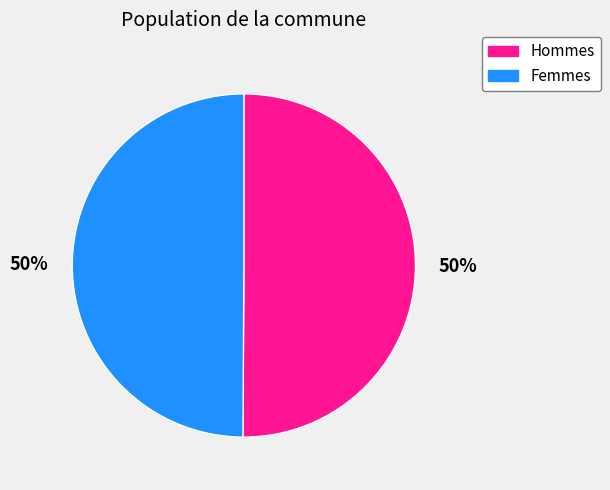

To the nearest percent, what is the average slice percentage?

50%